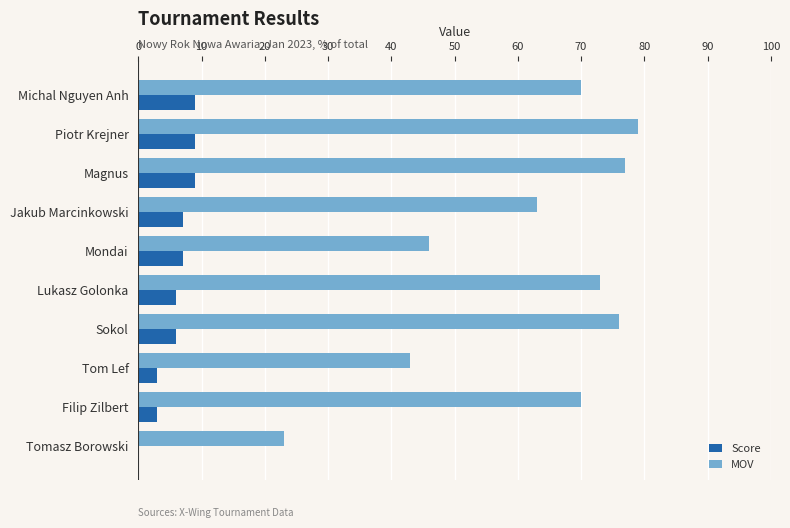

What is the sum of the MOV values at Piotr Krejner and Magnus?

156